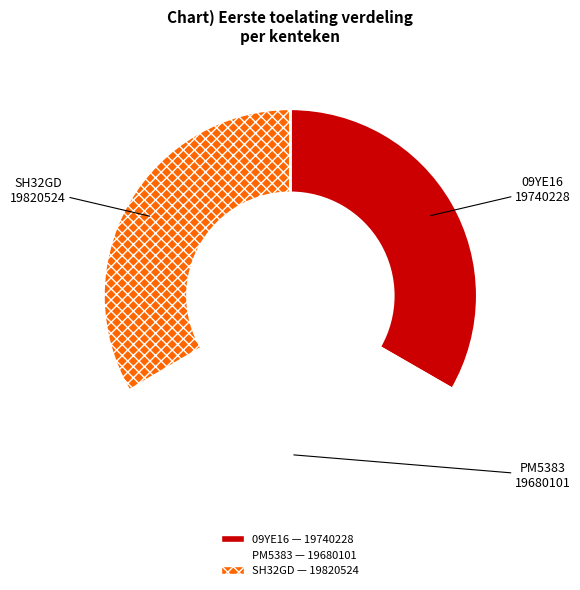

Combined, do PM5383 — 19680101 and 09YE16 — 19740228 account for over 50%?

Yes